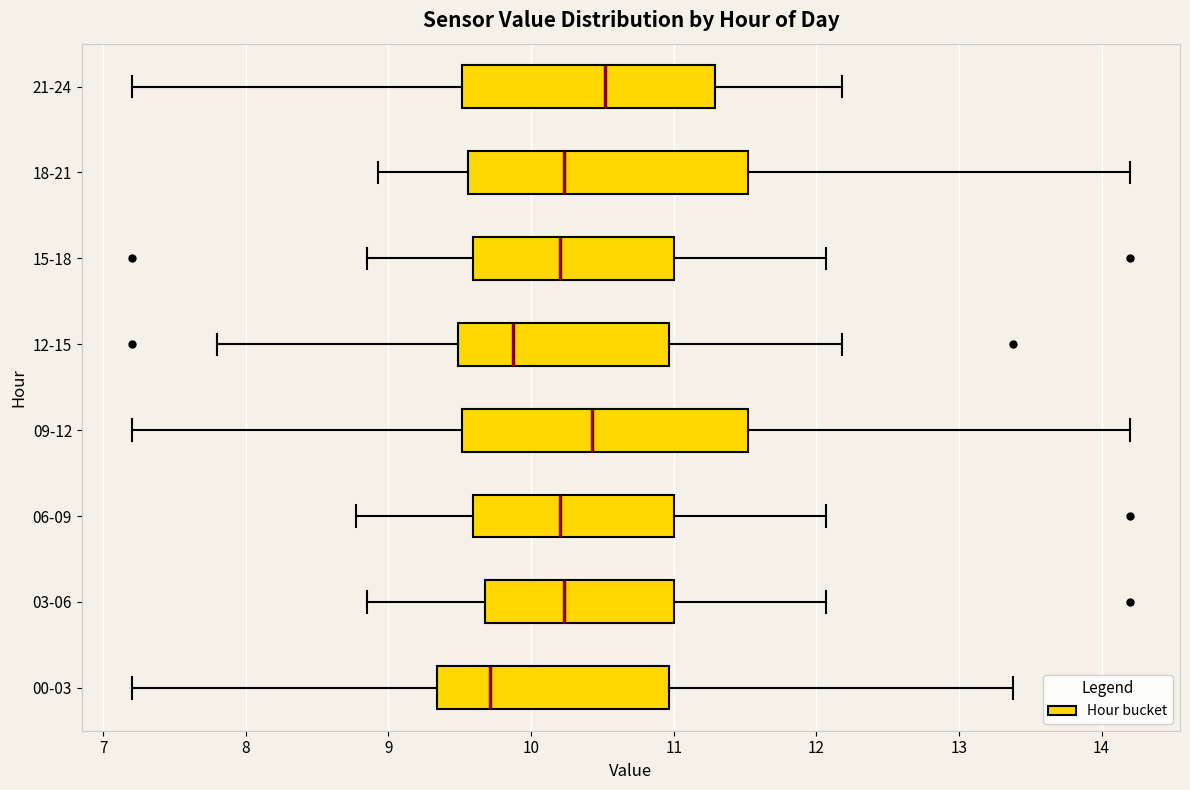

Reading bottom to top, read every box against the x-axis: the position of its median line, the range the box covers, and the ends of its whiskers. The values are not printed on the chart, so give them approximately, as read against the axis.

00-03: median 9.7, box 9.3 to 11.0, whiskers 7.2 to 13.4
03-06: median 10.2, box 9.7 to 11.0, whiskers 8.9 to 12.1
06-09: median 10.2, box 9.6 to 11.0, whiskers 8.8 to 12.1
09-12: median 10.4, box 9.5 to 11.5, whiskers 7.2 to 14.2
12-15: median 9.9, box 9.5 to 11.0, whiskers 7.8 to 12.2
15-18: median 10.2, box 9.6 to 11.0, whiskers 8.9 to 12.1
18-21: median 10.2, box 9.6 to 11.5, whiskers 8.9 to 14.2
21-24: median 10.5, box 9.5 to 11.3, whiskers 7.2 to 12.2